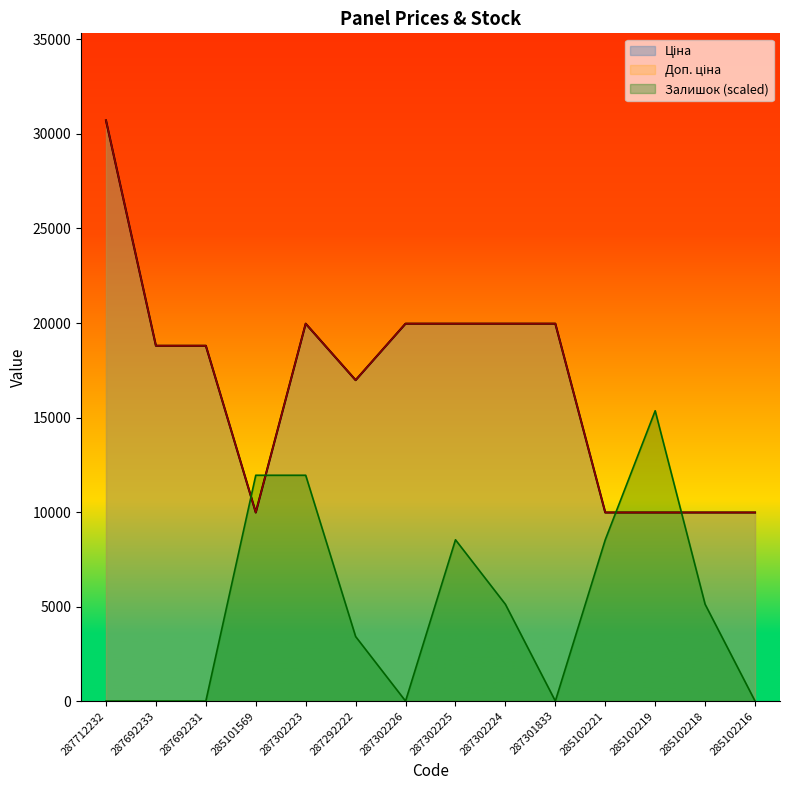

Which series has the largest total across all categories?

Ціна